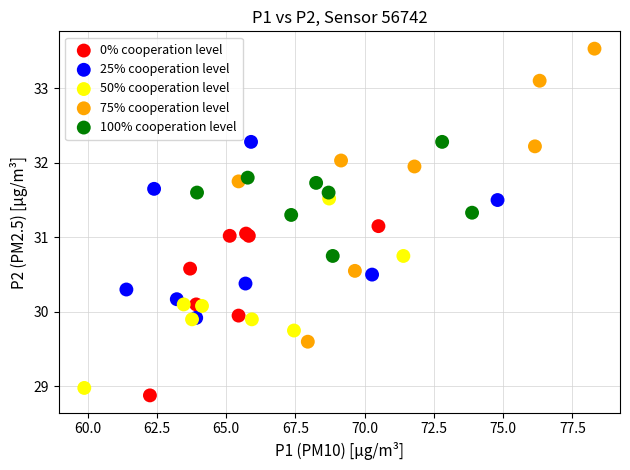

Which series has the widest spread of Y values?

75% cooperation level